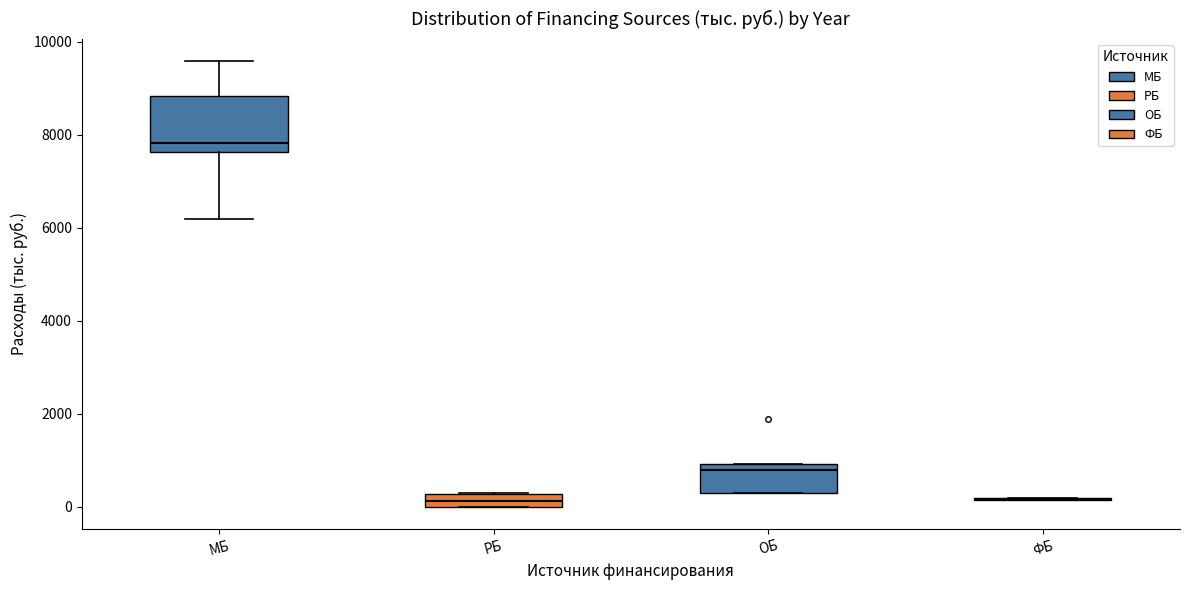

Which box is the tallest, from its lower edge to its upper edge?

МБ